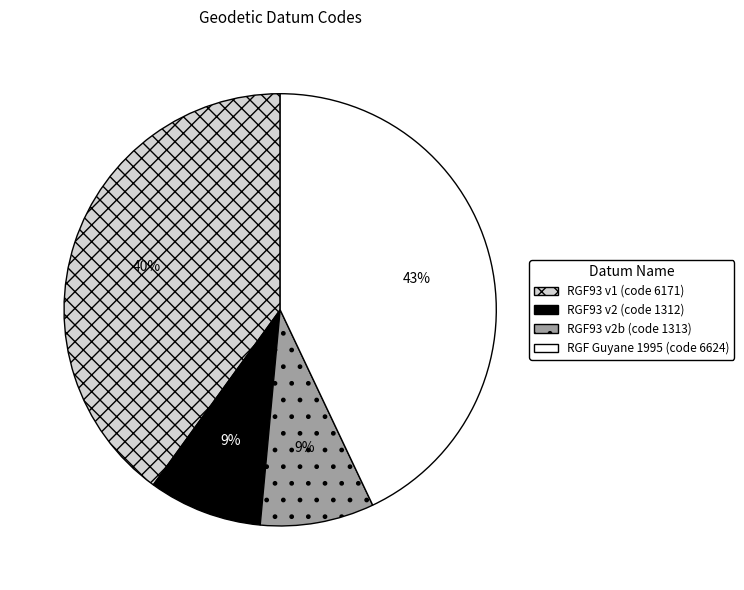

To the nearest percent, what is the average slice percentage?

25%